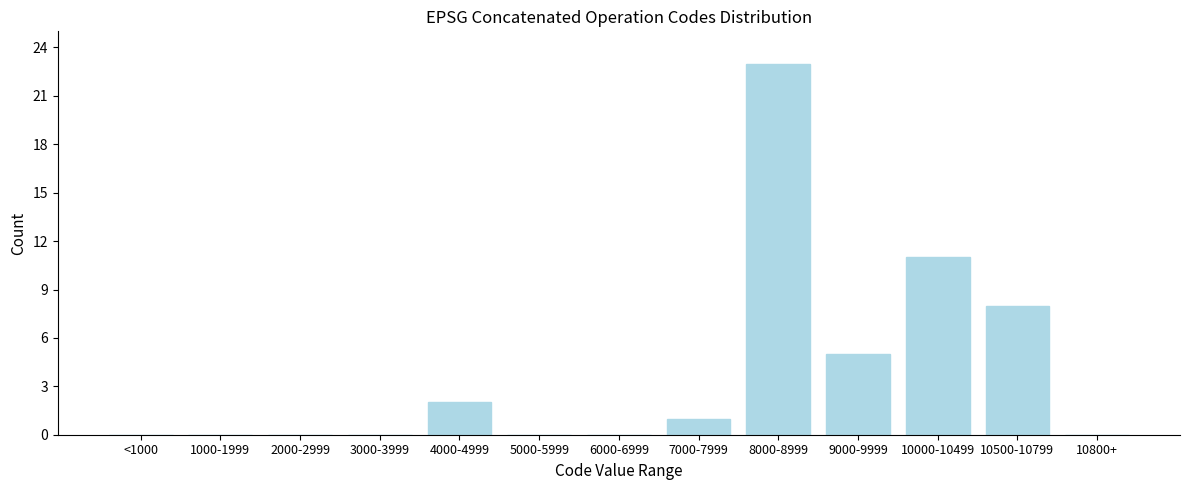

Reading left to right, what are all the values shown in this chart?

<1000=0	1000-1999=0	2000-2999=0	3000-3999=0	4000-4999=2	5000-5999=0	6000-6999=0	7000-7999=1	8000-8999=23	9000-9999=5	10000-10499=11	10500-10799=8	10800+=0